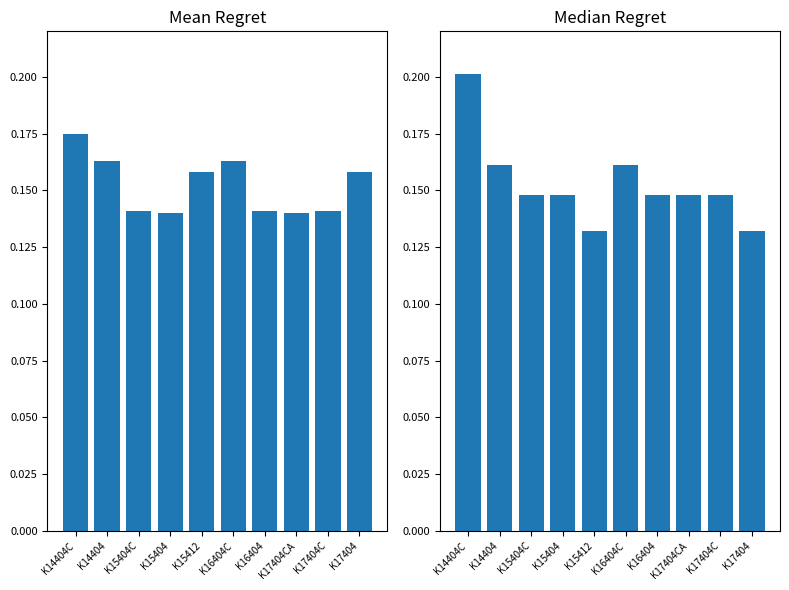

List the labels in order of value, smallest first.

K15412, K17404, K15404C, K15404, K16404, K17404CA, K17404C, K14404, K16404C, K14404C